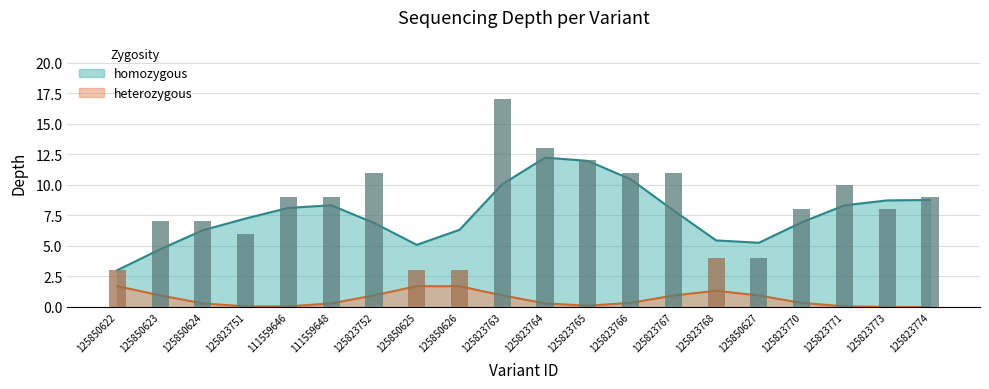

What is the difference between the maximum and minimum values?

14